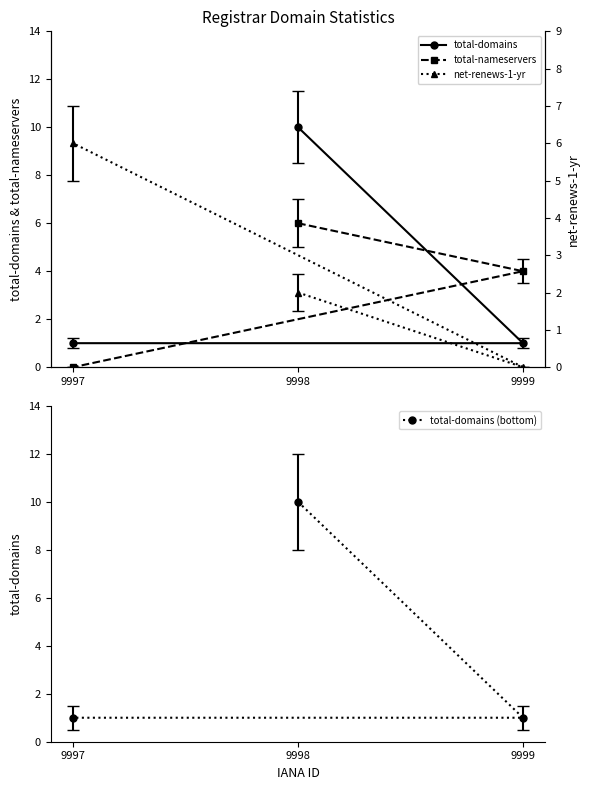

What is the difference between the second highest and minimum values in the total-nameservers series?

4